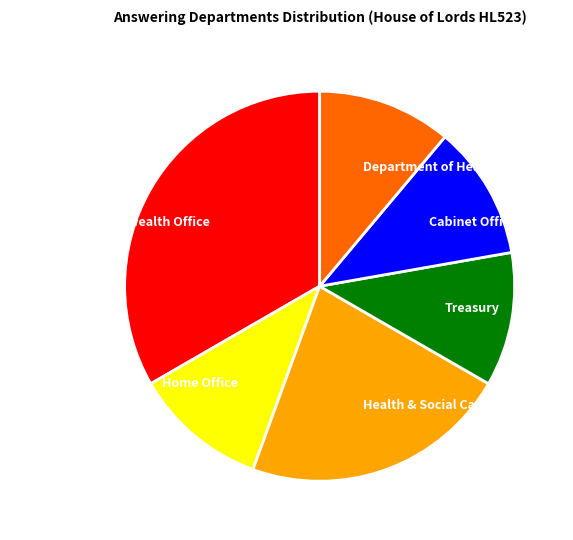

The Foreign & Commonwealth Office slice represents 33% of the pie. True or false?

True